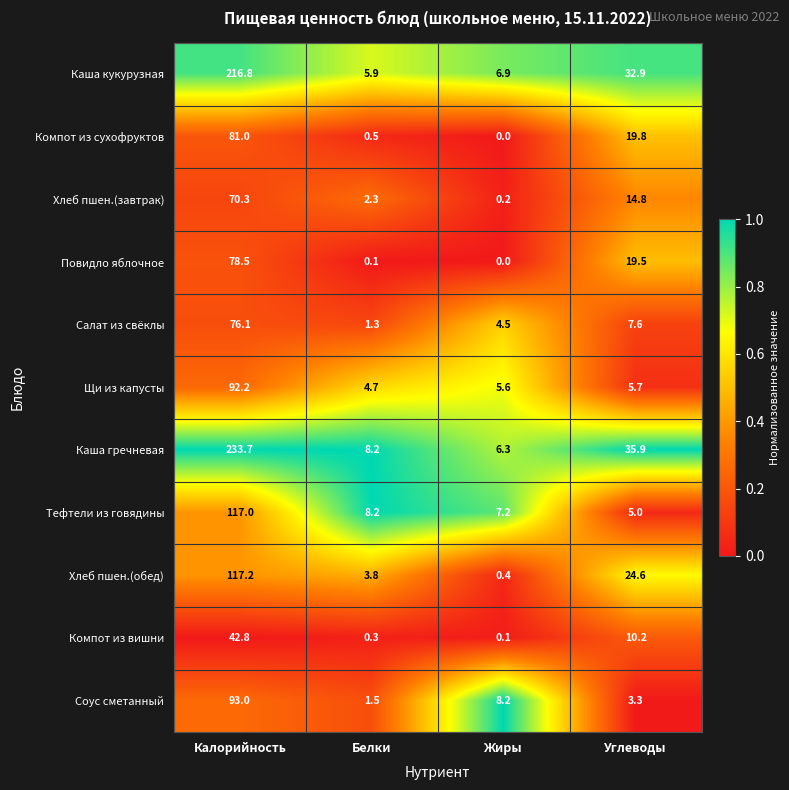

Between Калорийность and Белки, which series saw the biggest shift?

Каша гречневая